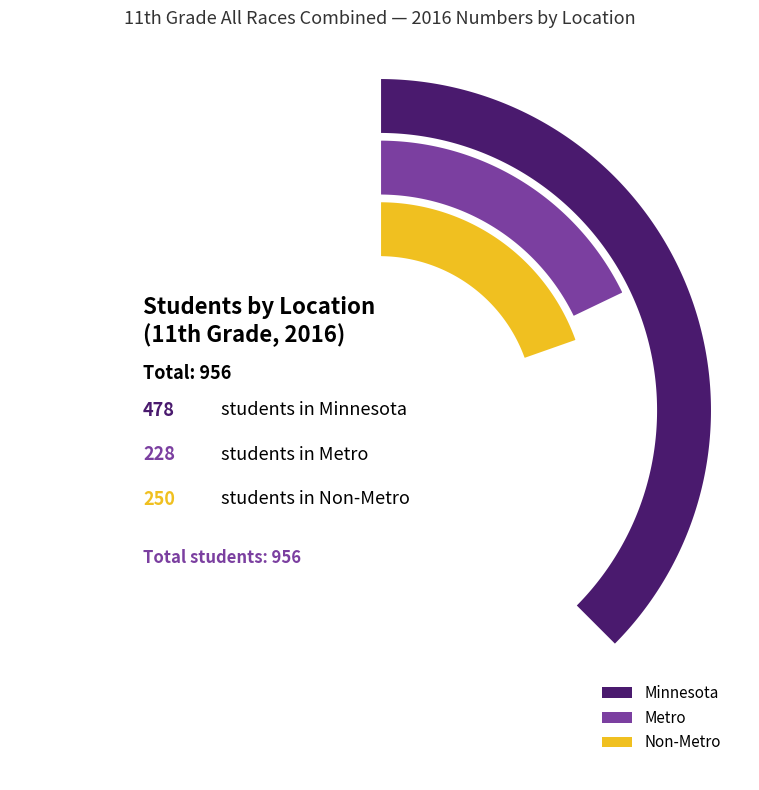

What is the largest slice in the pie chart?

Minnesota